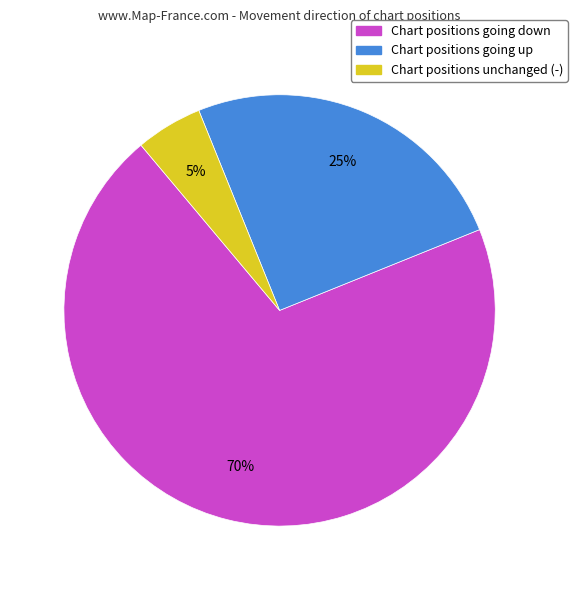

To the nearest percent, what is the average slice percentage?

33%